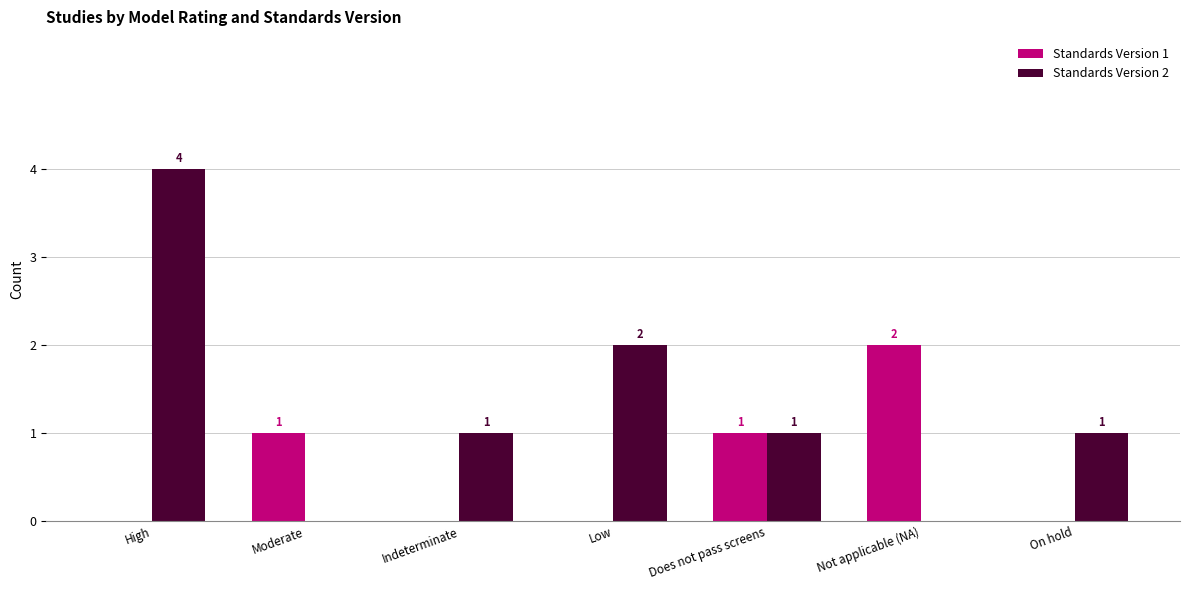

Which series has the largest range (max minus min)?

Standards Version 2